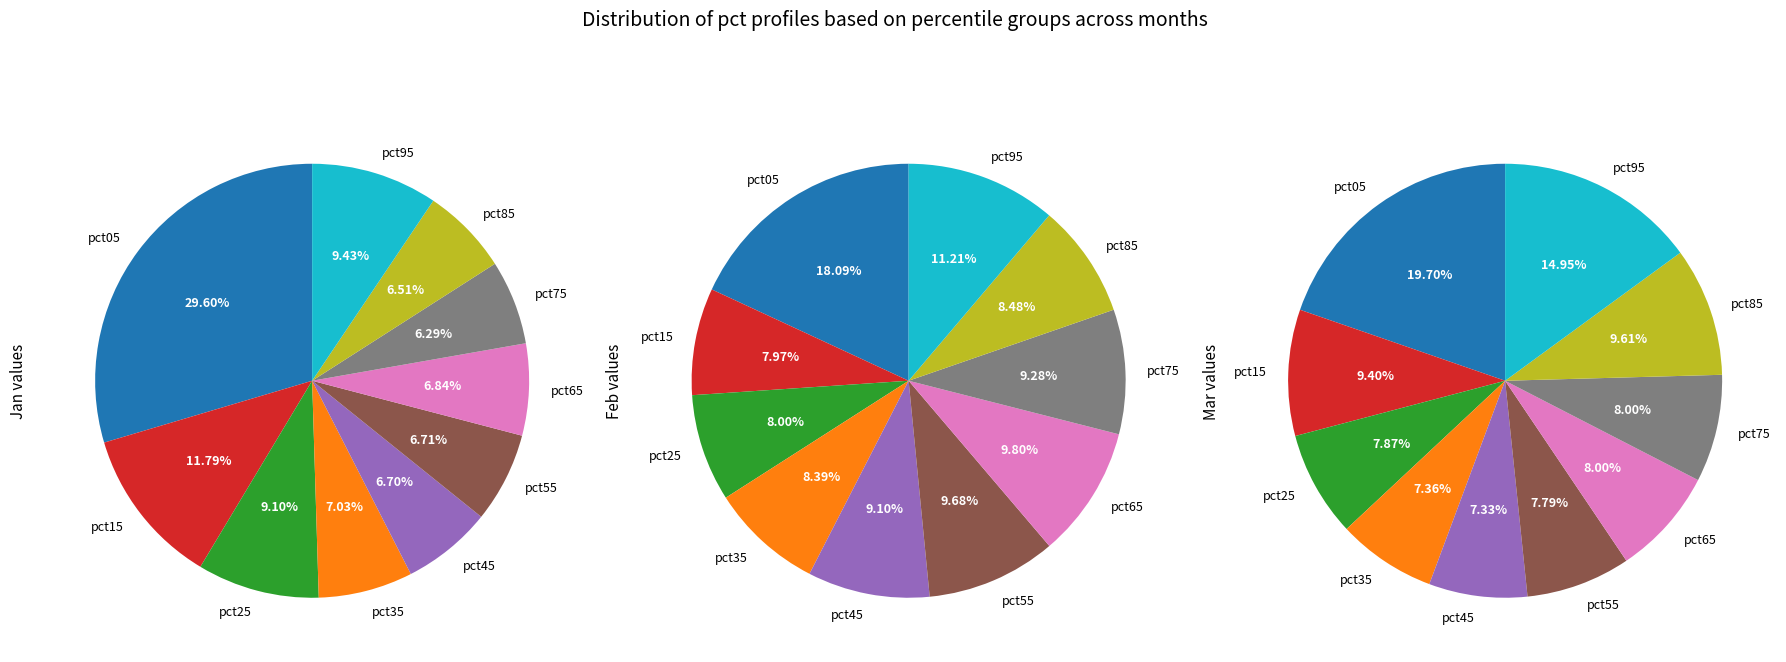

Does pct75 account for over 50% of the chart?

No